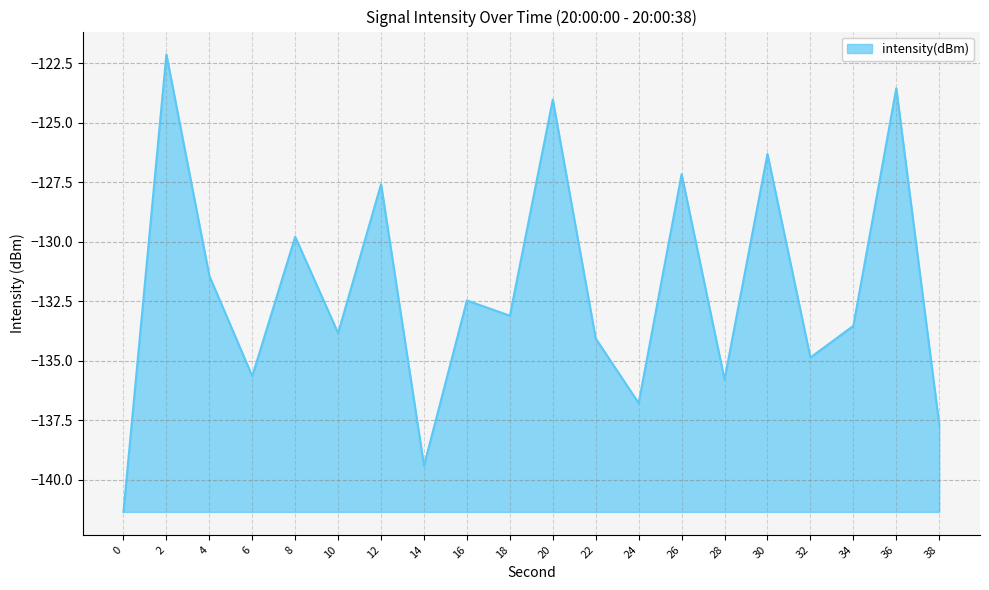

What is the minimum value shown in the chart?

-141.4